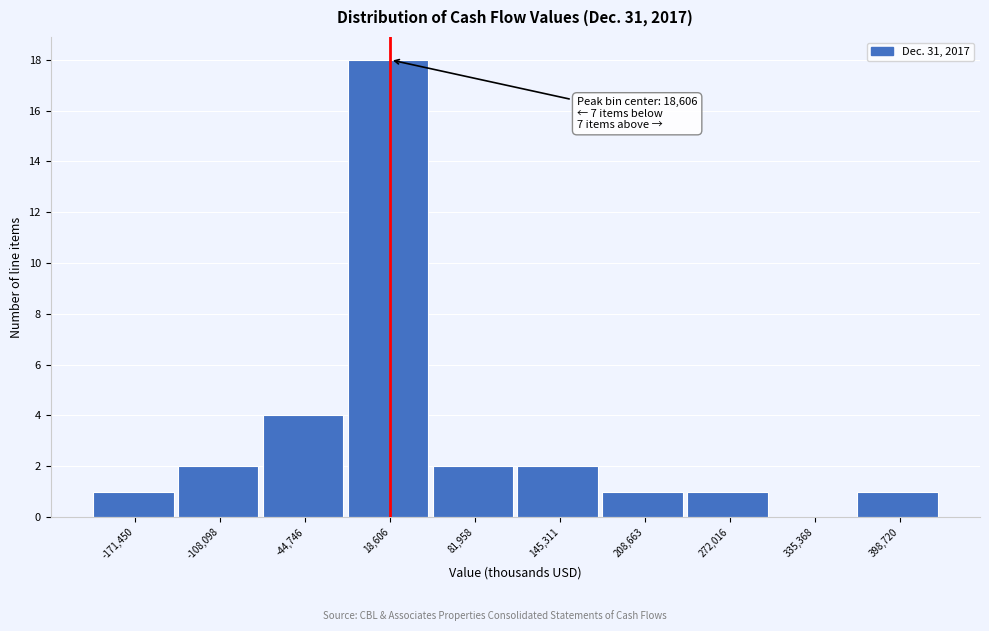

Over which range of the x-axis is the bar tallest?

-10000 to 50000